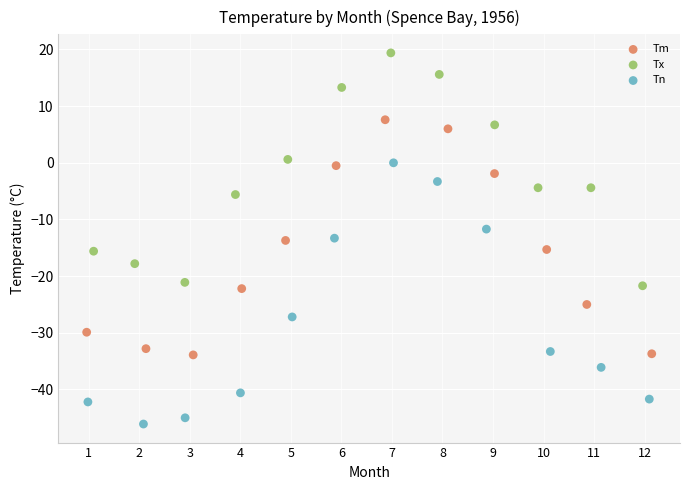

What are all the series names shown in the legend?

Tm, Tx, Tn